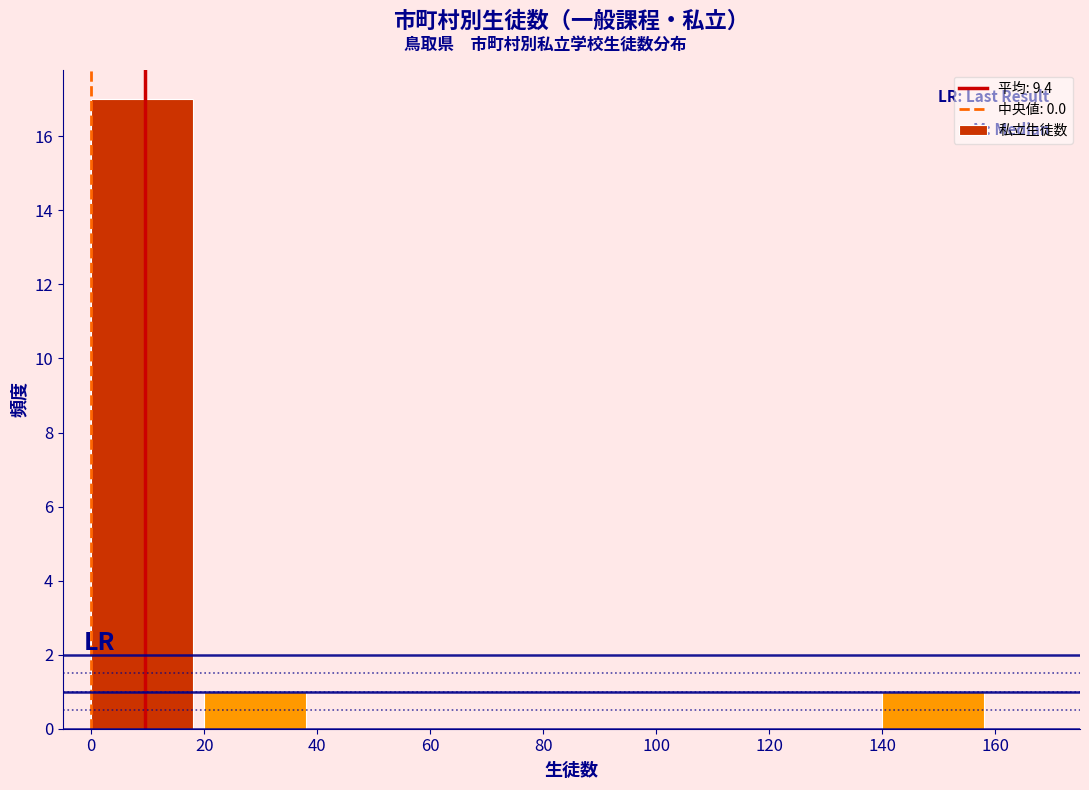

What is the height of the bar covering 140 to 160 on the x-axis? The values are not printed on the chart, so give them approximately, as read against the axis.

1